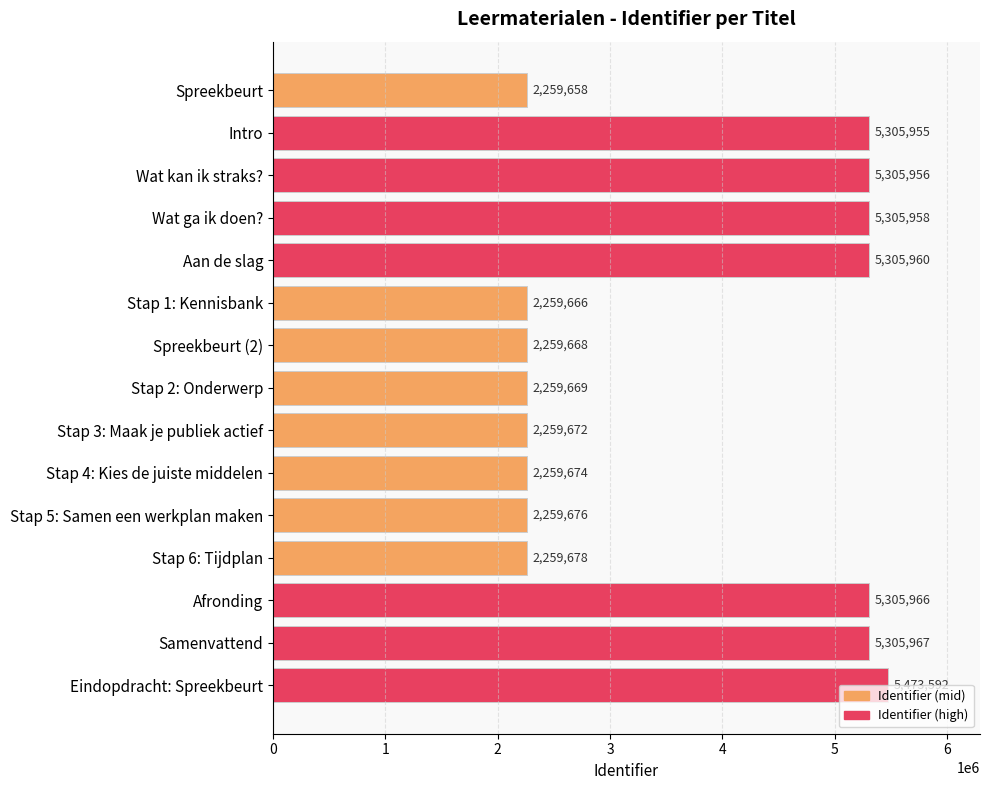

What position from the top is Wat ga ik doen??

4